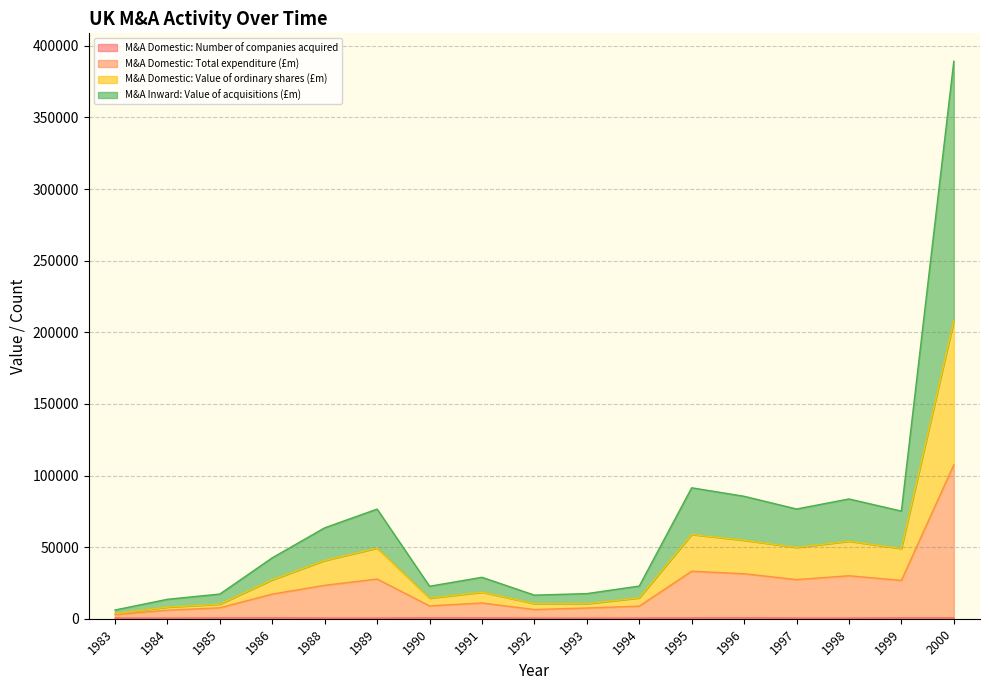

Which series has the largest range (max minus min)?

M&A Inward: Value of acquisitions (£m)